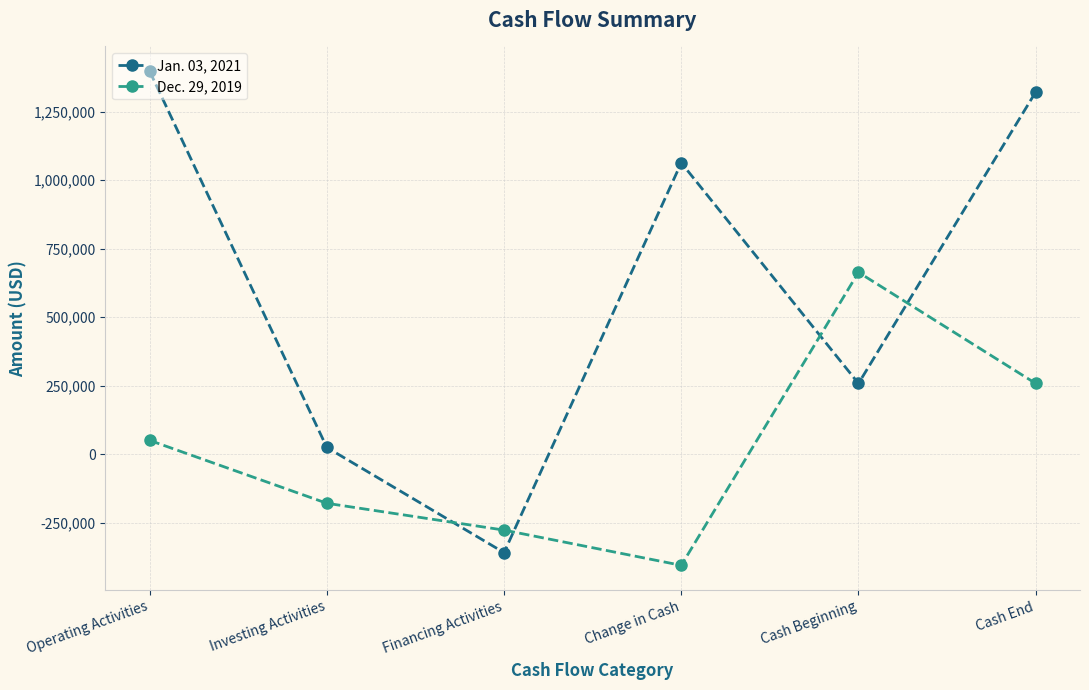

True or false: Jan. 03, 2021 has a value of 285960 at Change in Cash.

False